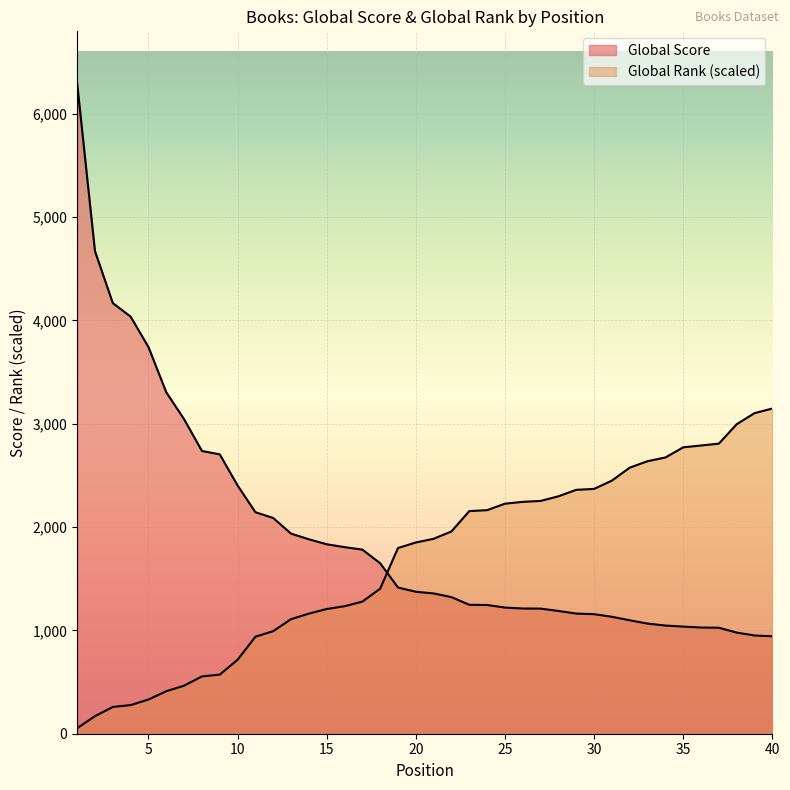

What is the total value across all series at 37?

3833.7